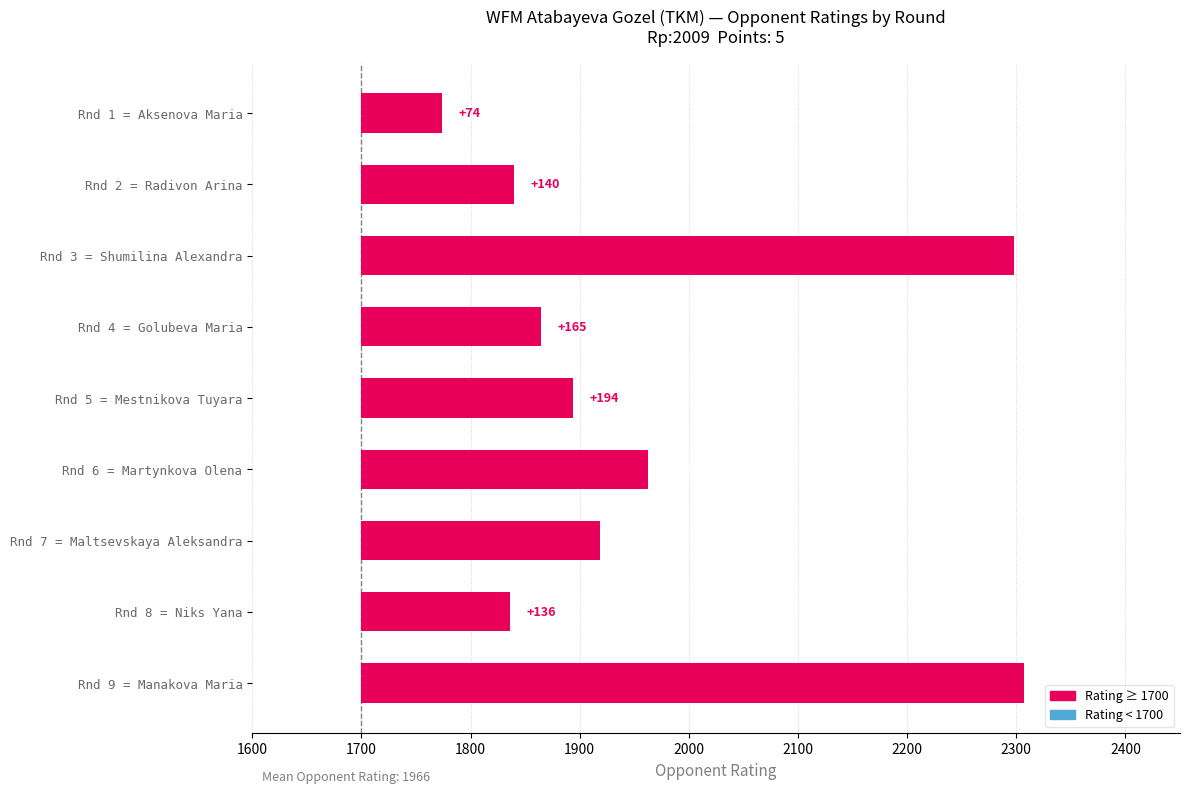

Which series contains the highest Y value?

Rating (above 1700)